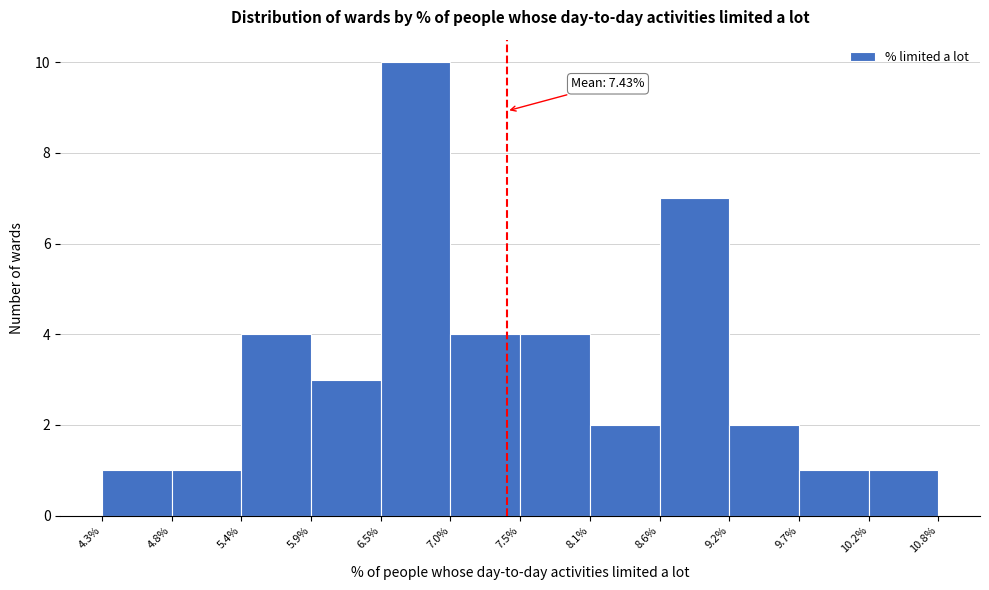

Over which range of the x-axis is the bar tallest?

6.5% to 7.0%